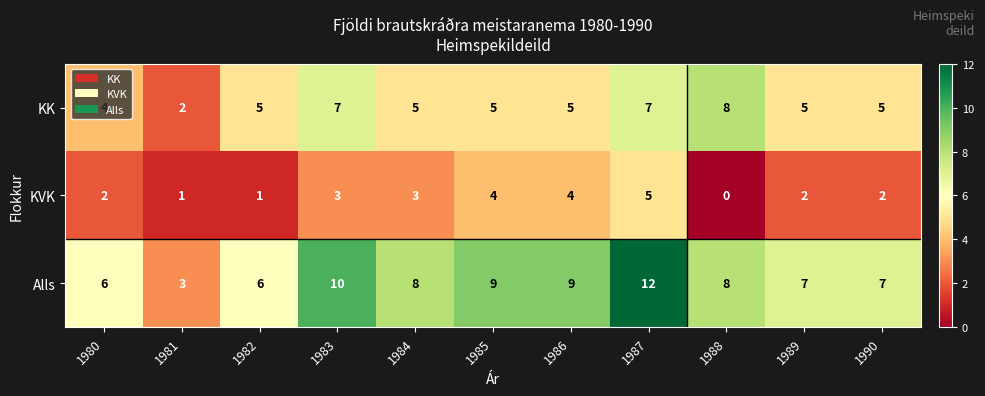

List the series in order of their peak value, lowest first.

KVK, KK, Alls